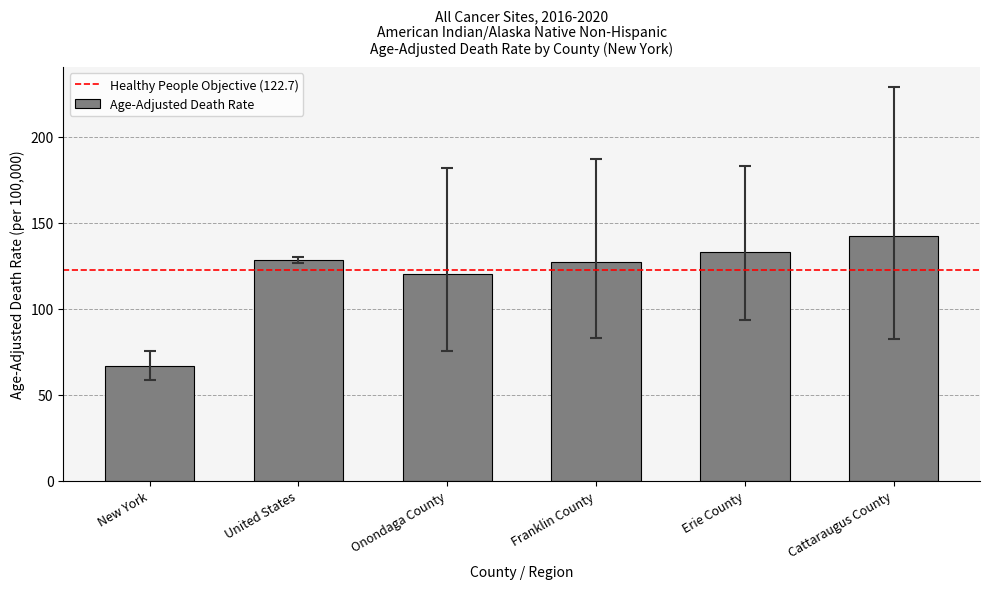

What position from the right is Erie County?

2